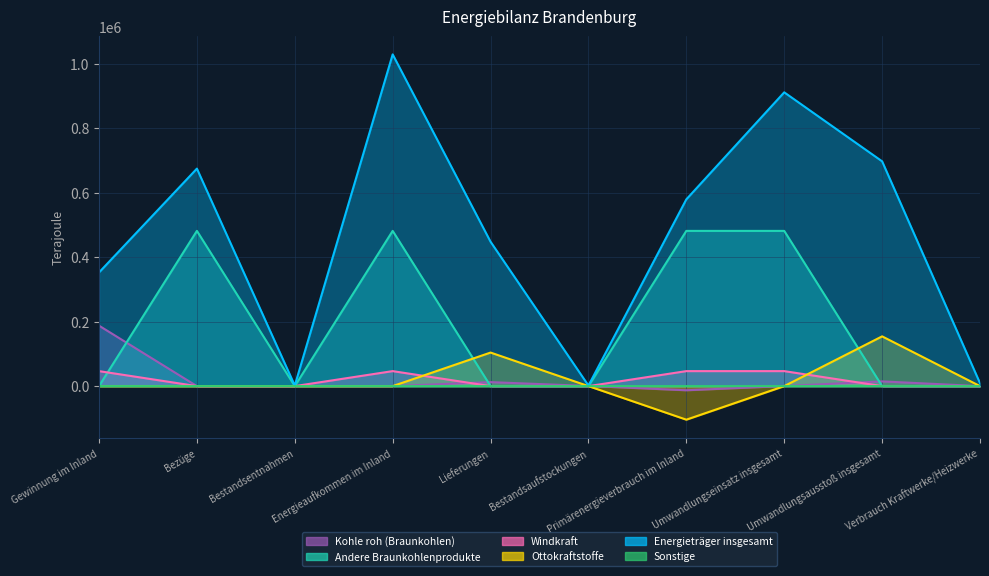

Between Umwandlungsausstoß insgesamt and Verbrauch Kraftwerke/Heizwerke, which is larger?

Umwandlungsausstoß insgesamt